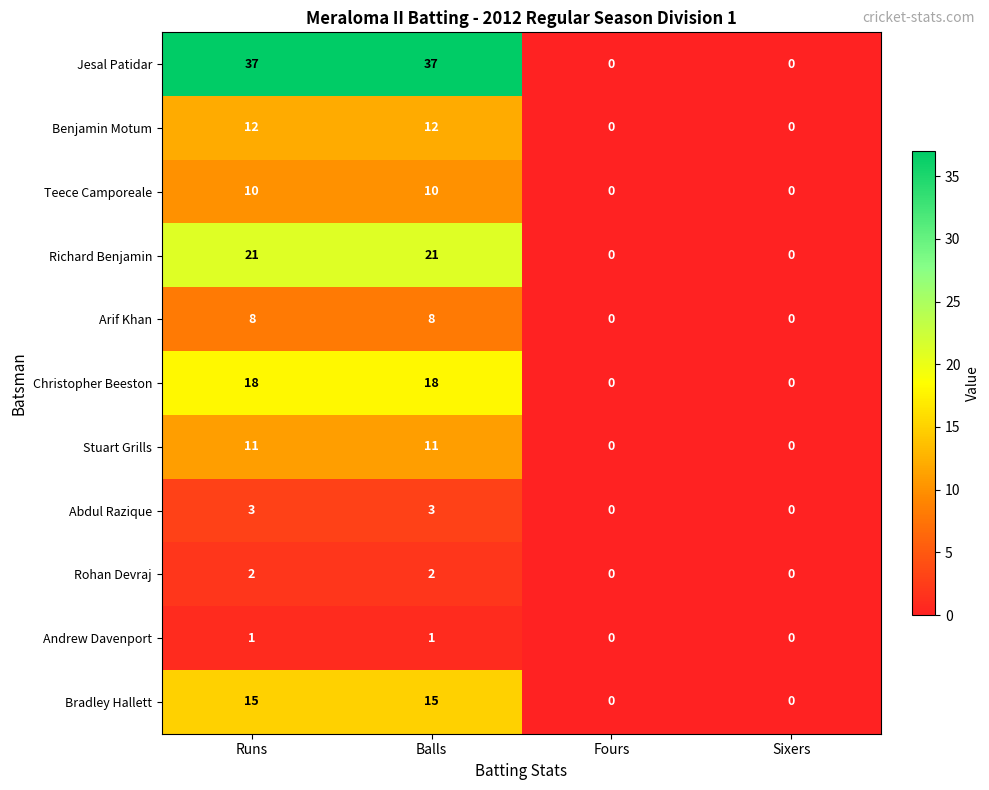

List the series in order of their peak value, lowest first.

Andrew Davenport, Rohan Devraj, Abdul Razique, Arif Khan, Teece Camporeale, Stuart Grills, Benjamin Motum, Bradley Hallett, Christopher Beeston, Richard Benjamin, Jesal Patidar